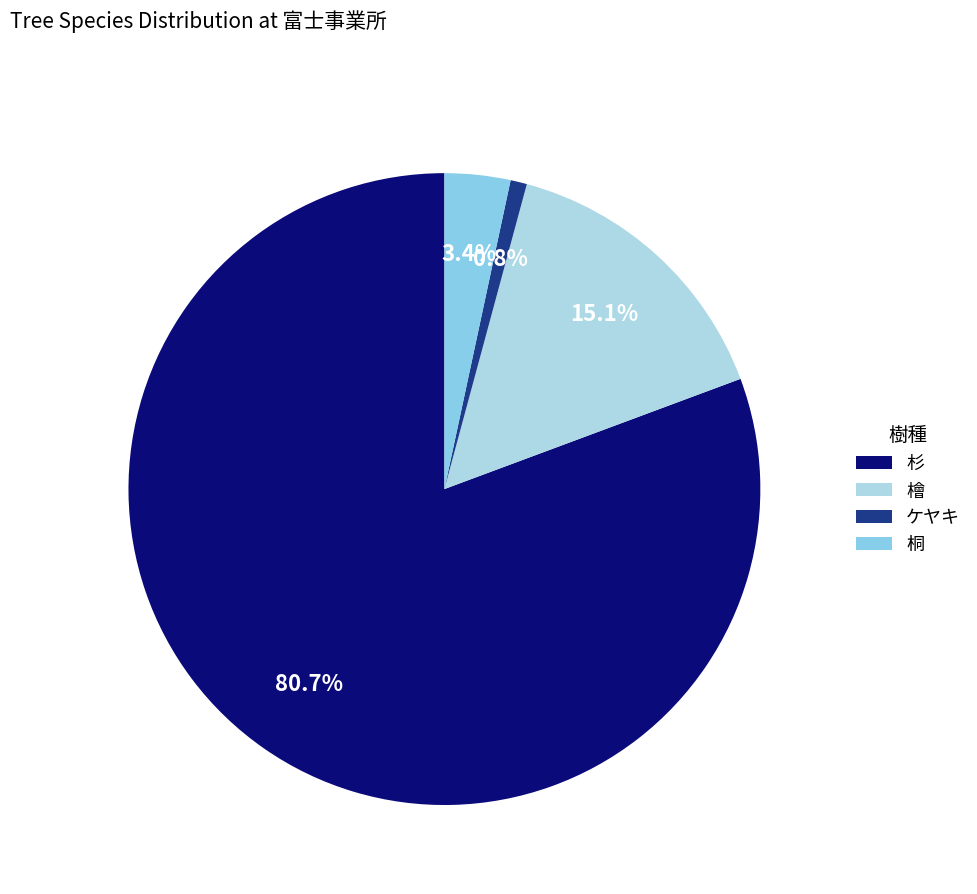

How many slices are in this pie chart?

4